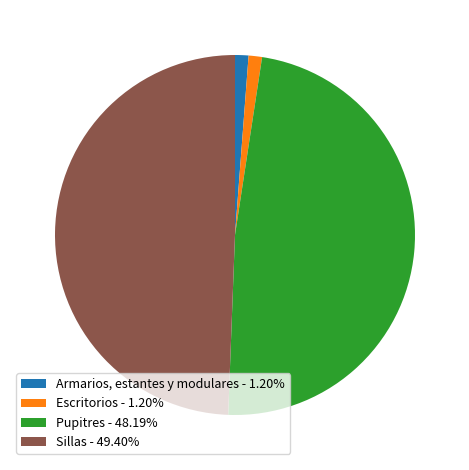

What is the ratio of the value at Sillas - 49.40% to the value at Pupitres - 48.19%?

1.0